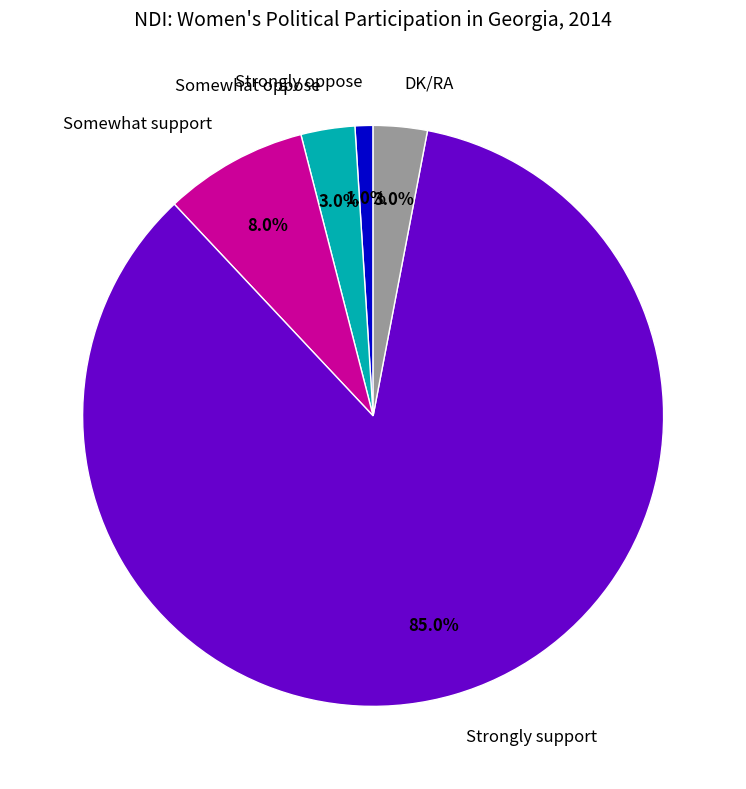

Which has a higher value, Somewhat oppose or Strongly oppose?

Somewhat oppose